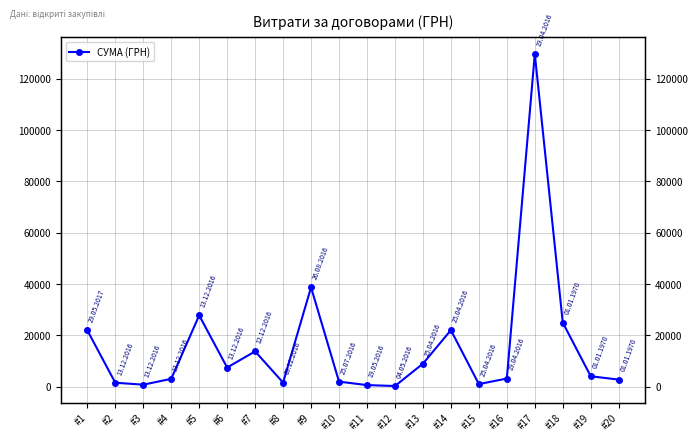

What is the average value?

15839.2